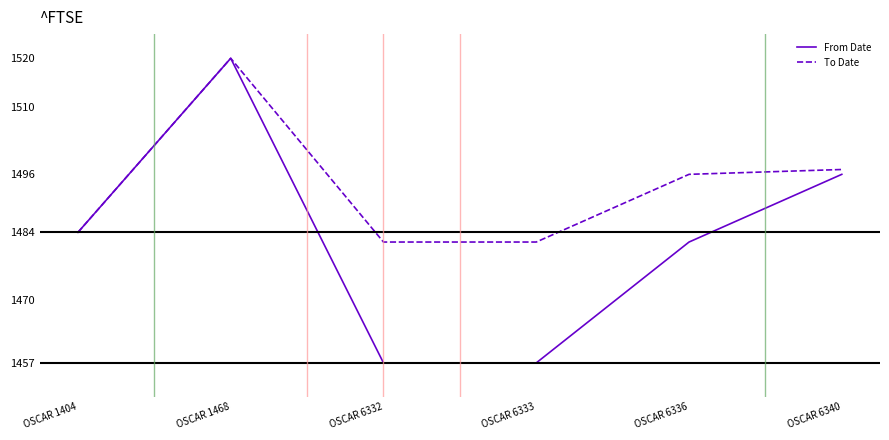

What is the greatest value displayed?

1520